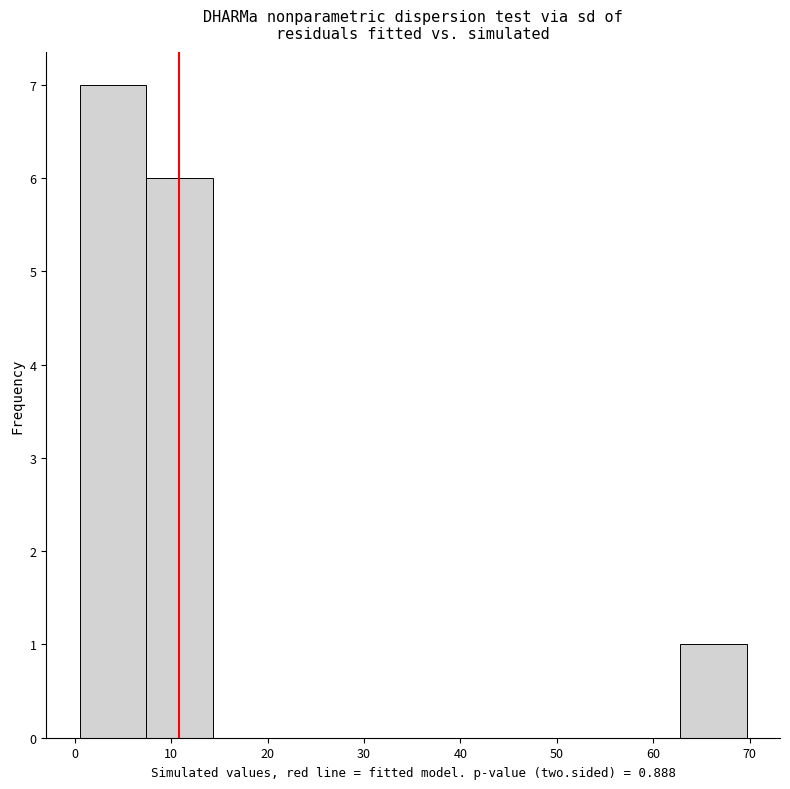

Which range on the x-axis has the tallest bar?

1 to 7